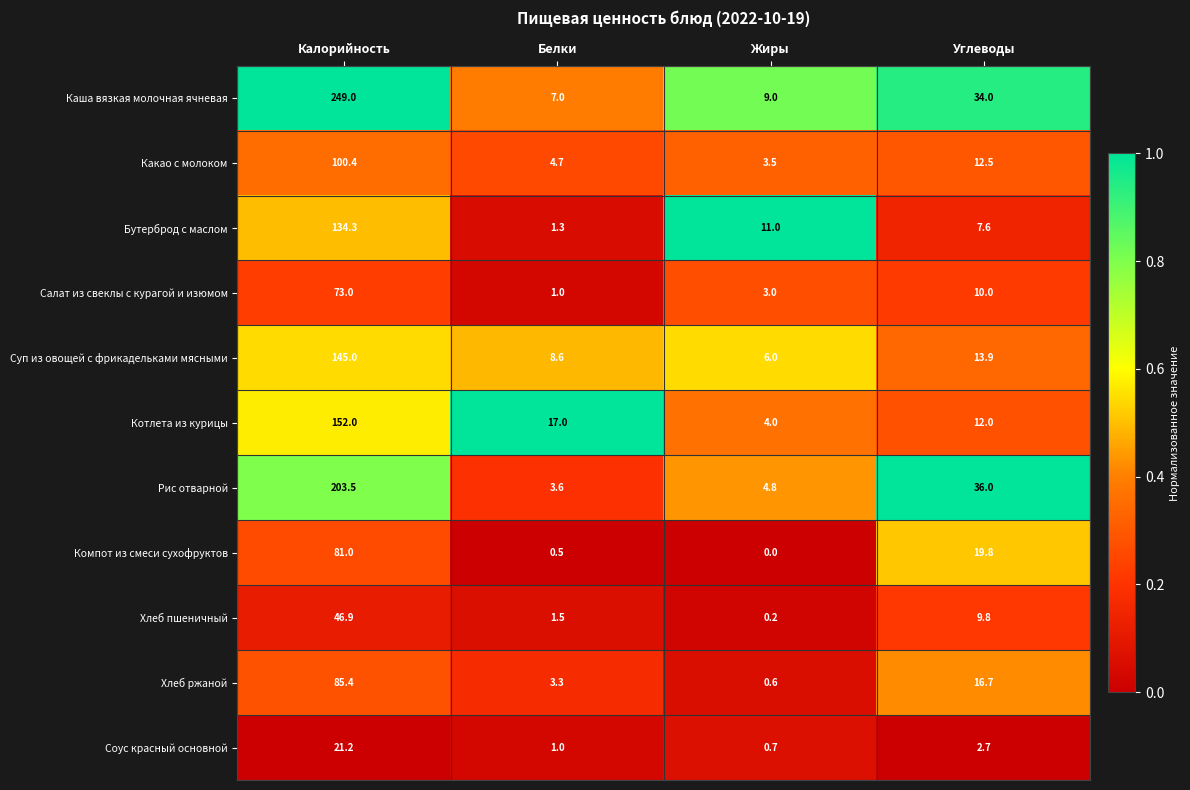

At Углеводы, list the series in order from largest to smallest.

Рис отварной, Каша вязкая молочная ячневая, Компот из смеси сухофруктов, Хлеб ржаной, Суп из овощей с фрикадельками мясными, Какао с молоком, Котлета из курицы, Салат из свеклы с курагой и изюмом, Хлеб пшеничный, Бутерброд с маслом, Соус красный основной